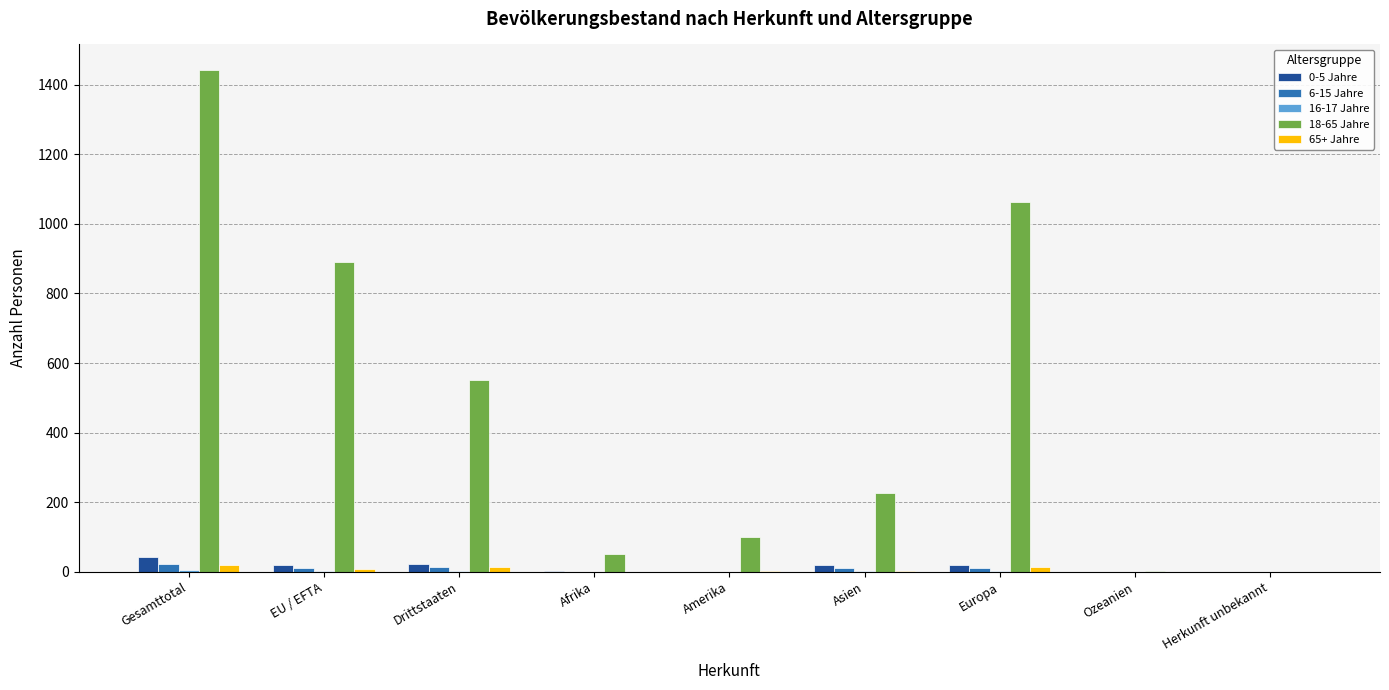

Which category has the highest value in the 18-65 Jahre series?

Gesamttotal